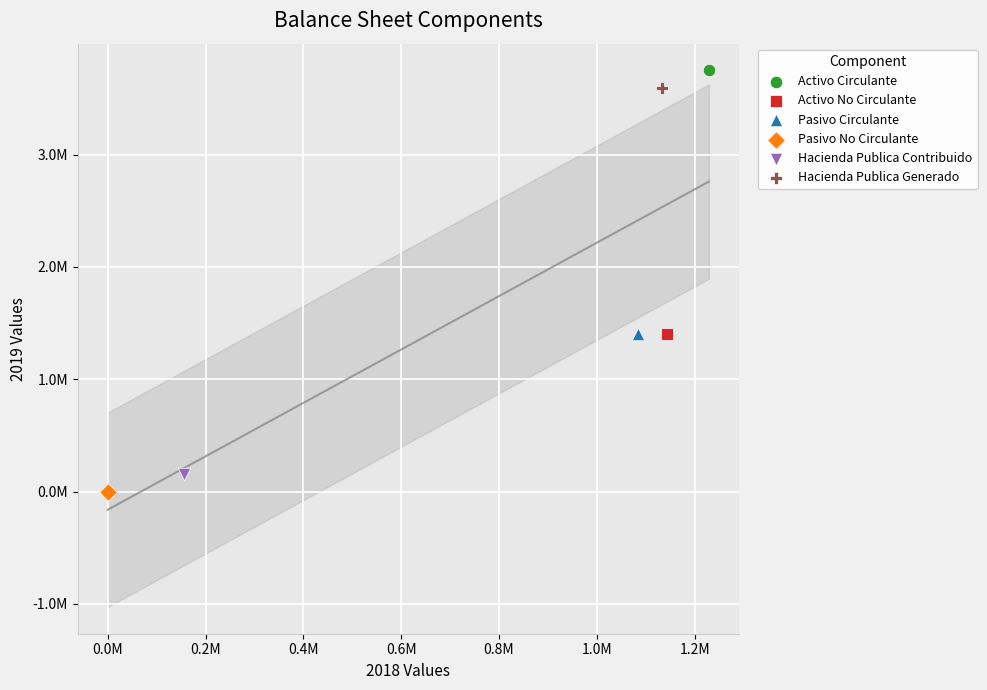

Which series reaches the maximum Y coordinate?

Activo Circulante